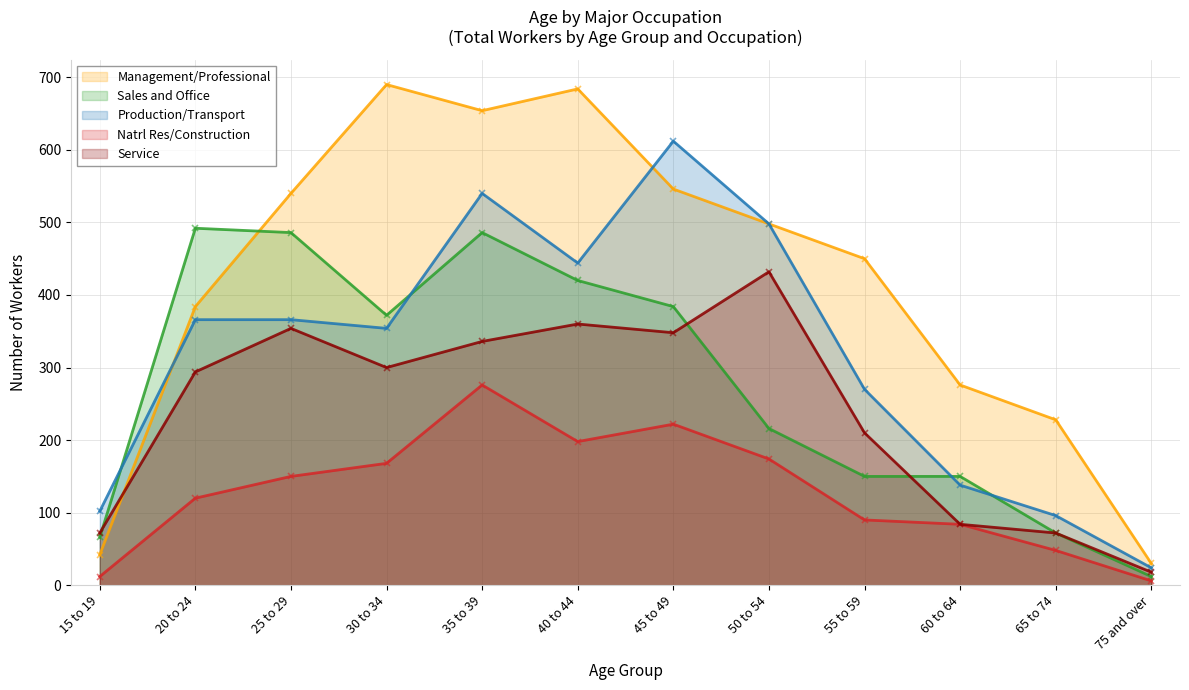

How many times do Sales and Office and Service cross each other?

3